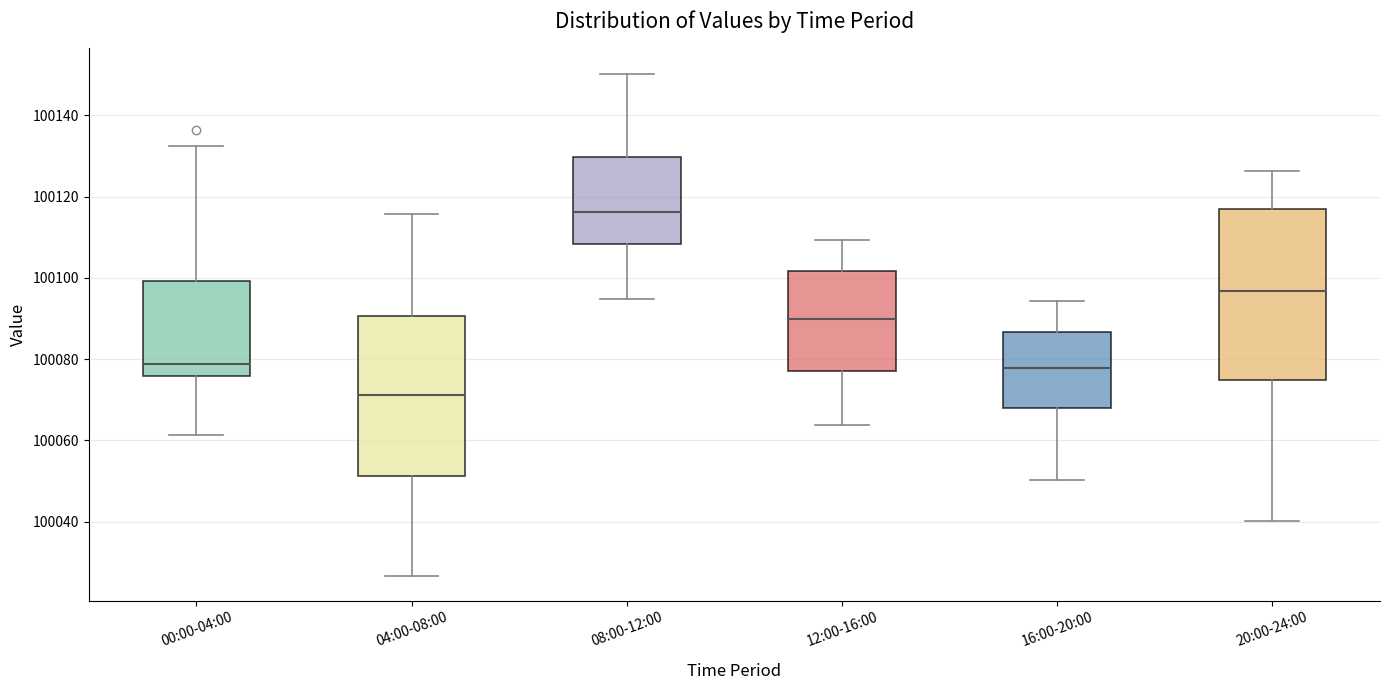

Where does the median line of the box for 00:00-04:00 sit on the y-axis? The values are not printed on the chart, so give them approximately, as read against the axis.

100078